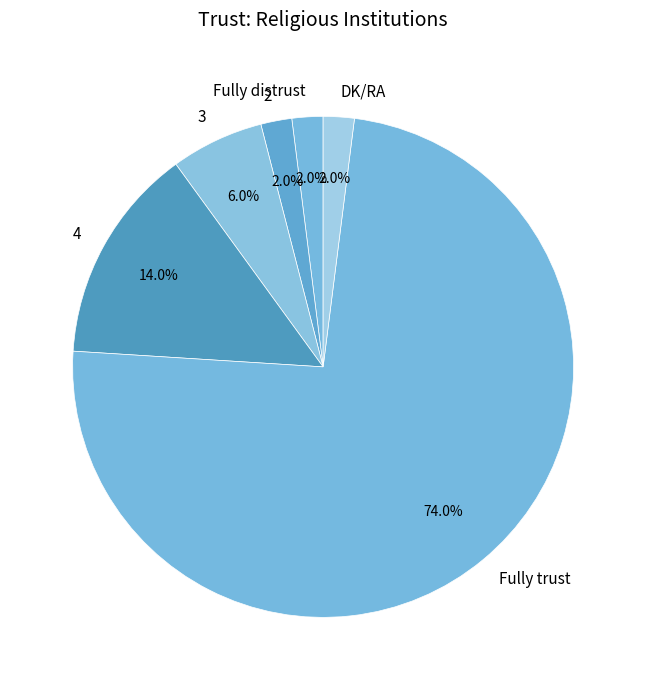

Does any single category account for the majority?

Yes